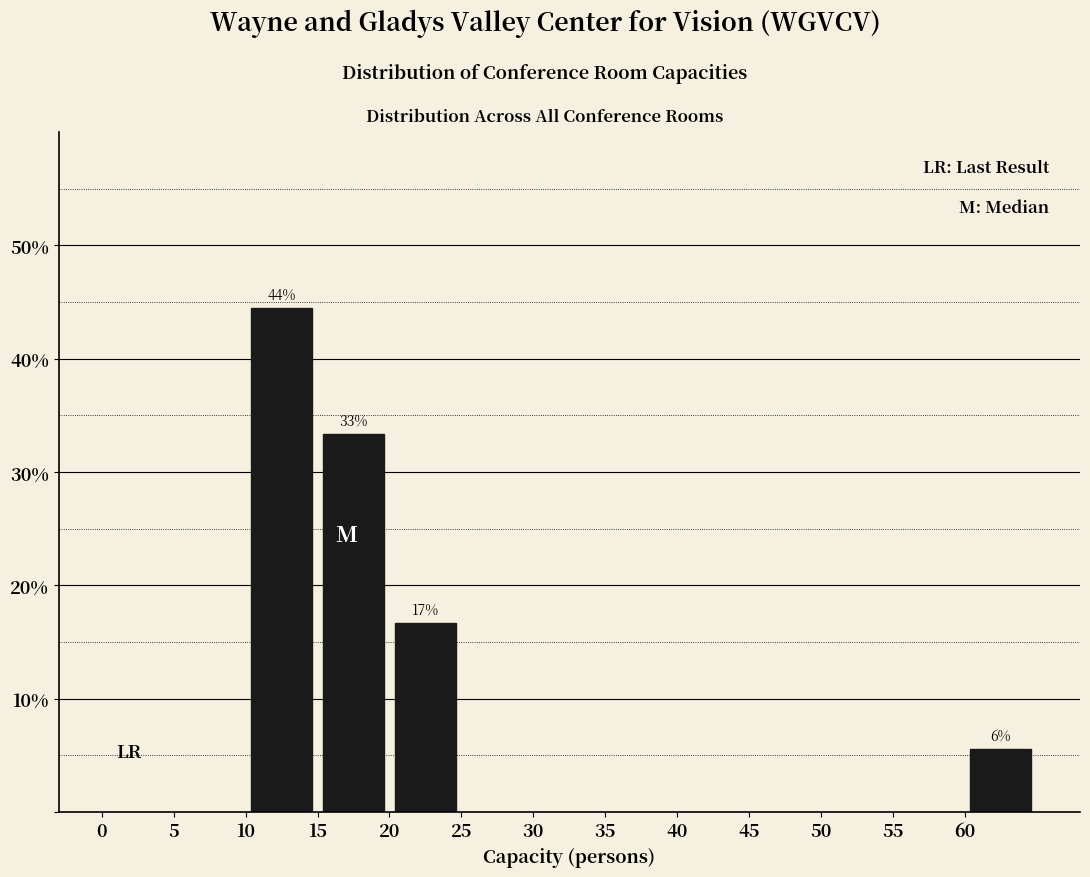

Which range on the x-axis has the tallest bar?

10 to 15